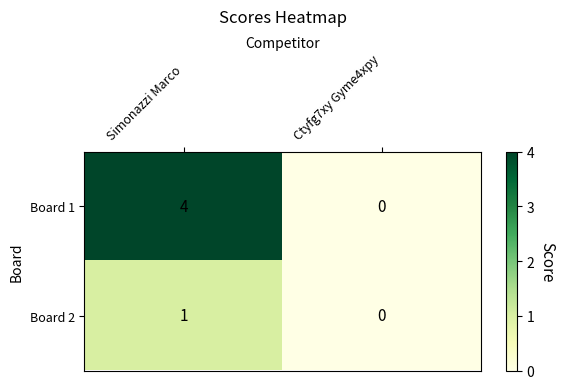

At which category is the sum across all series the highest?

Simonazzi Marco